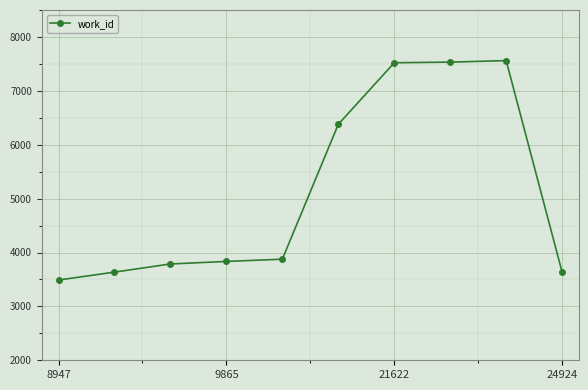

What is the smallest value displayed?

3489